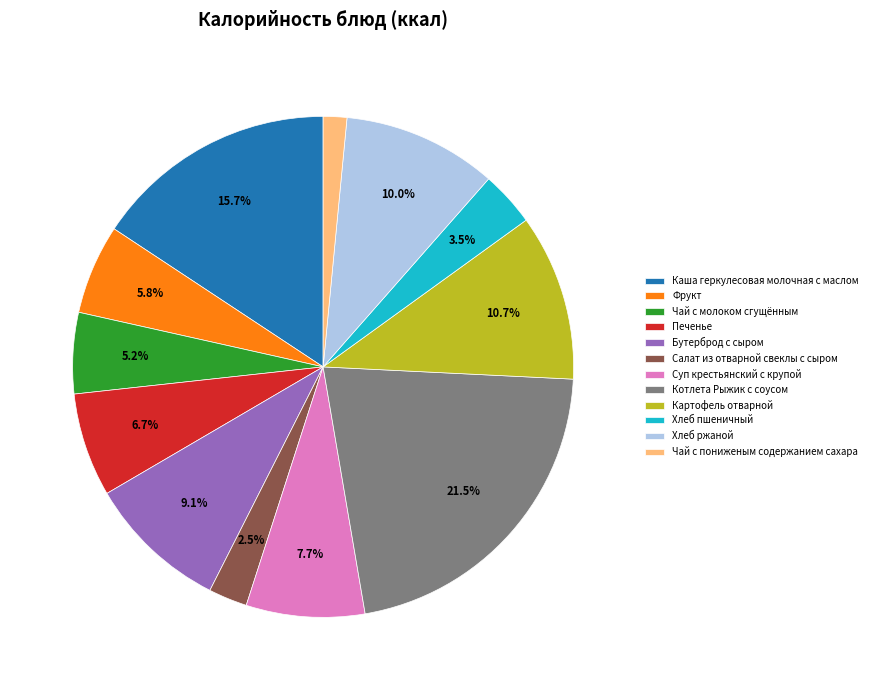

Is it true that Чай с молоком сгущённым is 5% of the pie?

True